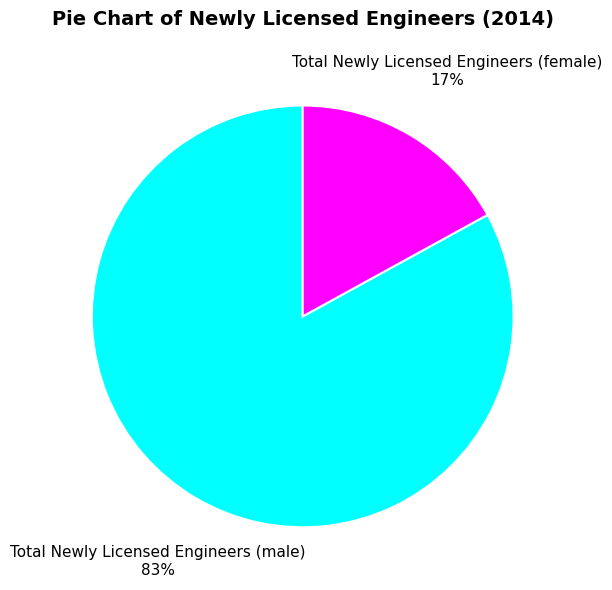

Do Total Newly Licensed Engineers (female) and Total Newly Licensed Engineers (male) together represent more than half of the pie?

Yes